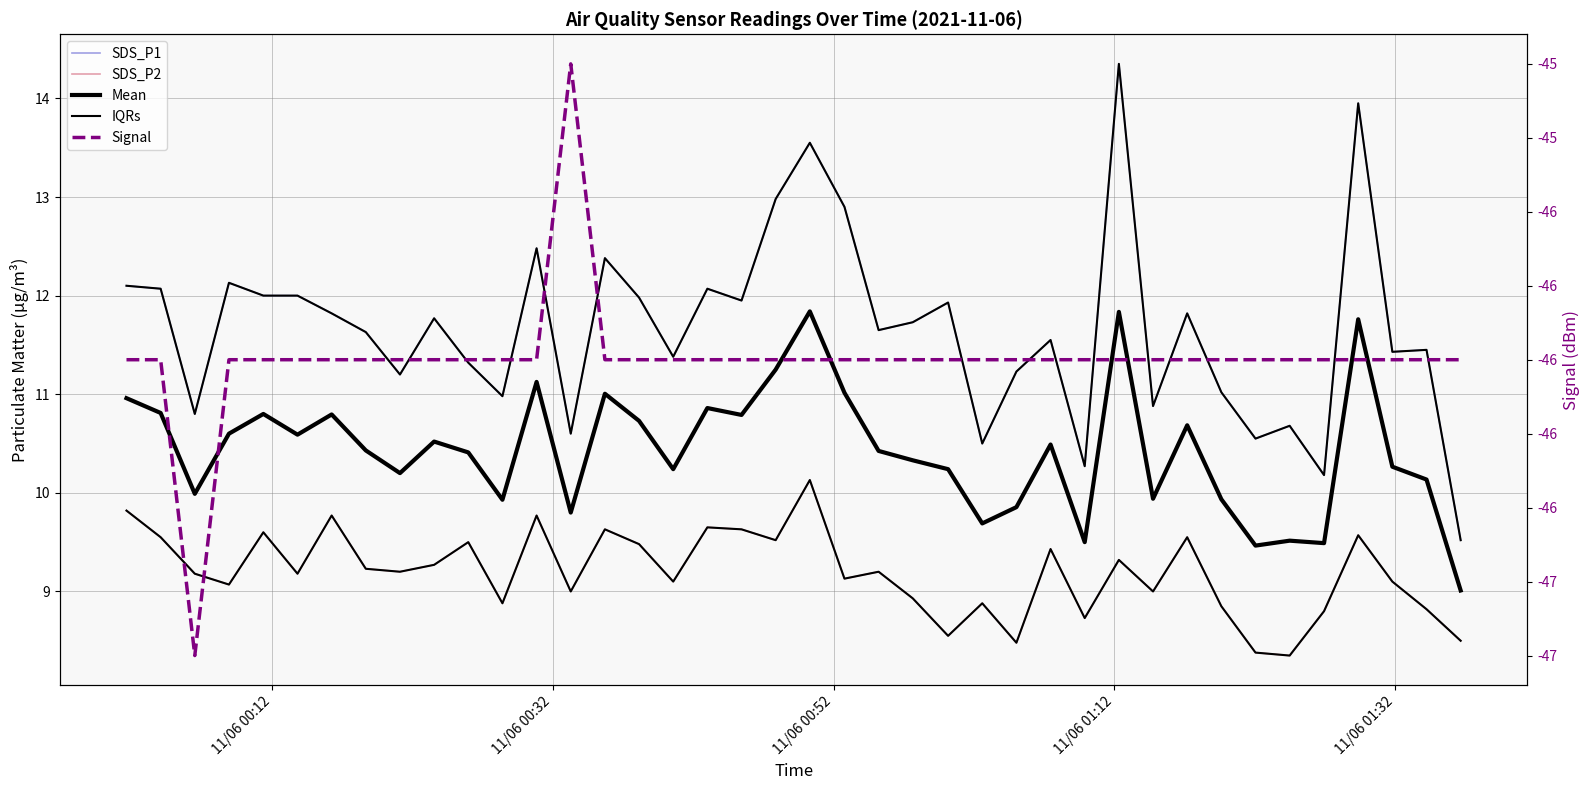

Where is the first local maximum for SDS_P2?

11/06 01:32